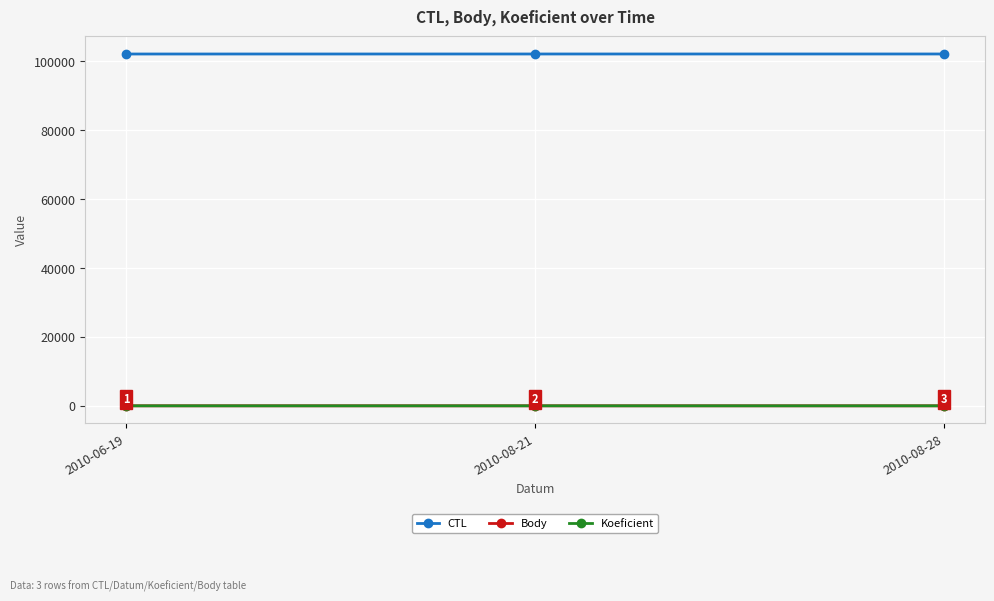

Which series has the largest total across all categories?

CTL